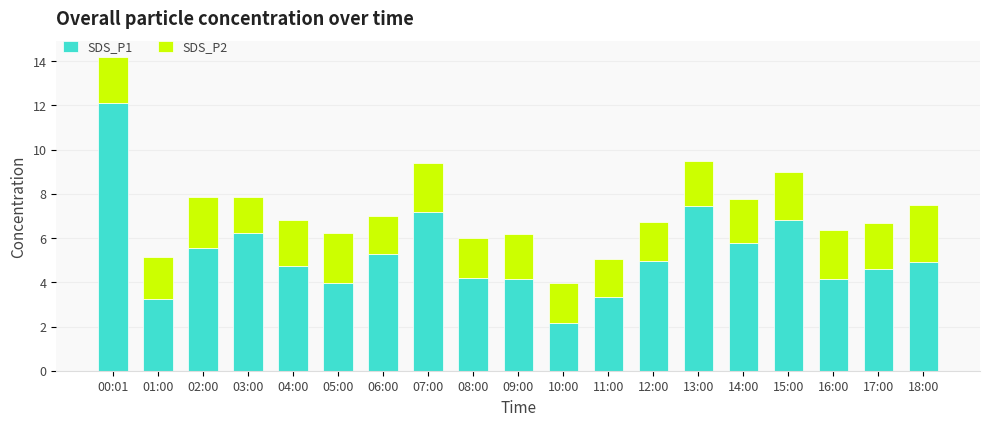

What is the total value across all series at 16:00?

6.4